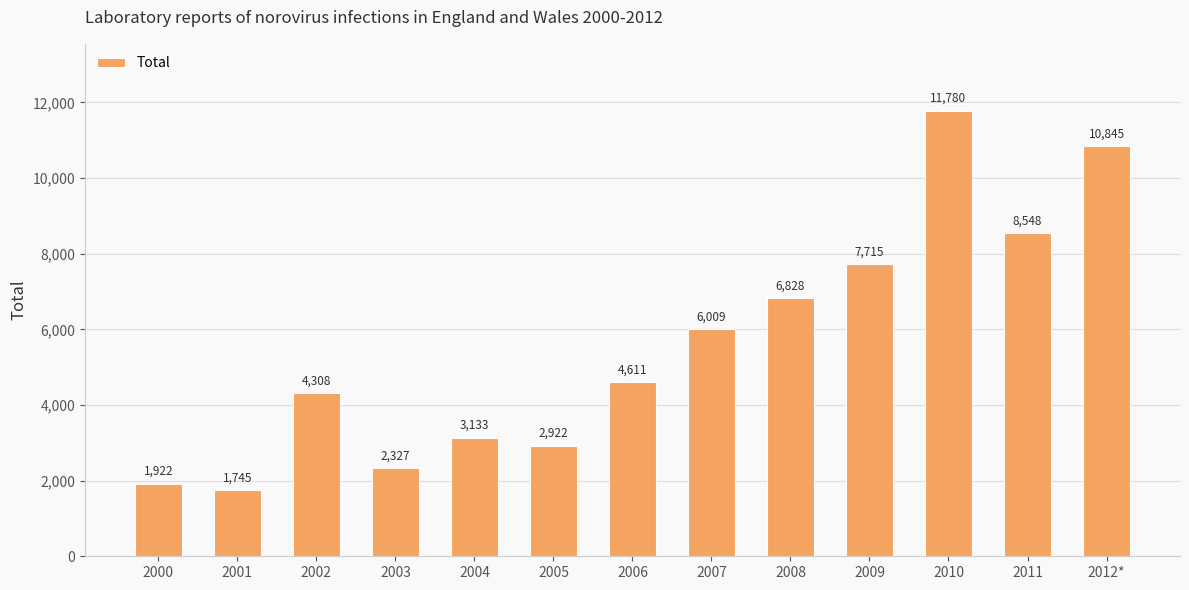

What is the label of the 6th bar from the right?

2007